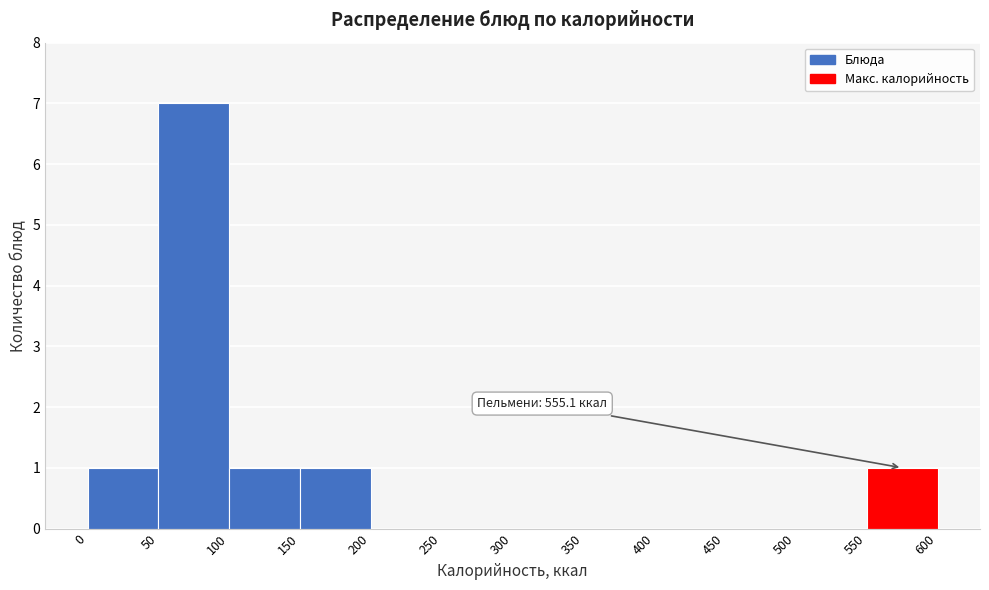

Which range on the x-axis has the tallest bar?

50 to 100